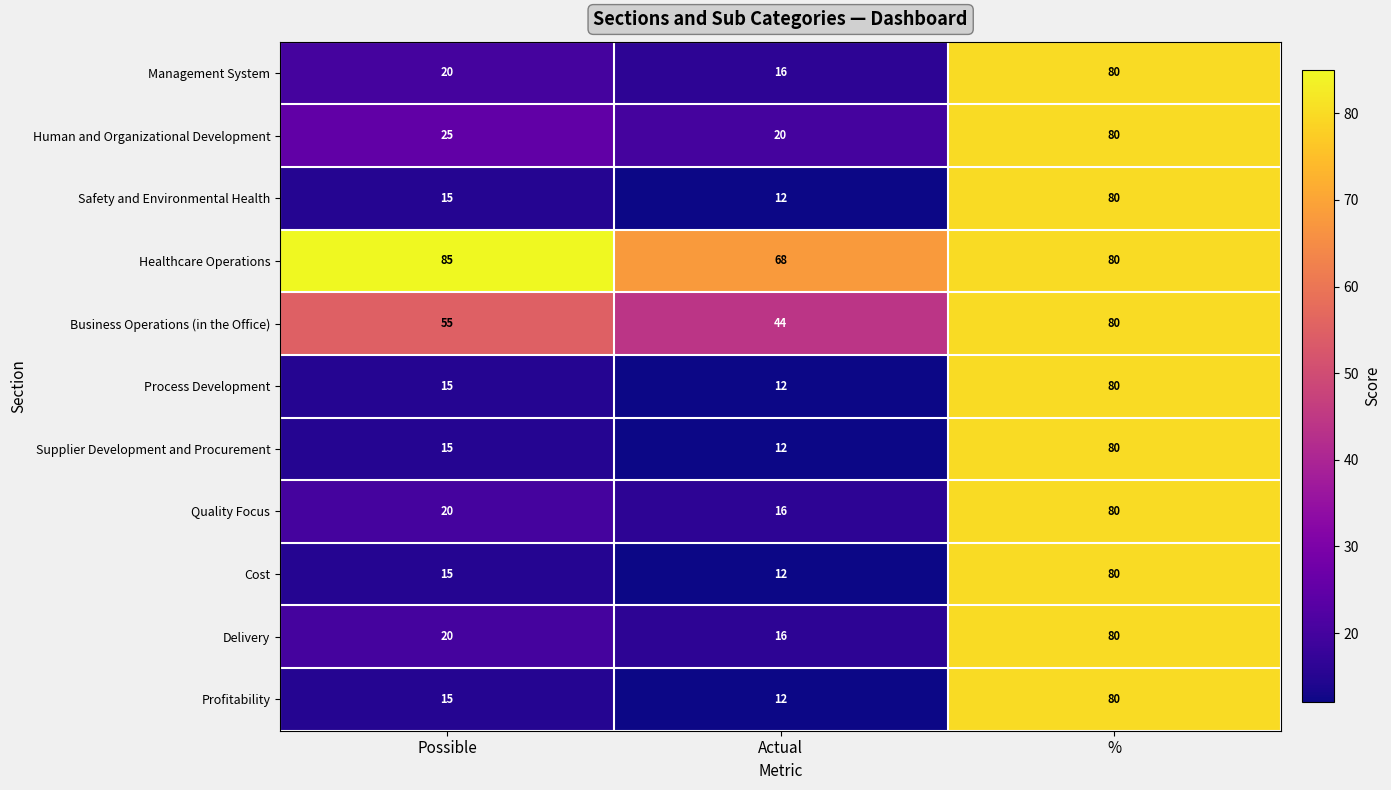

Which series changed the most between Possible and Actual?

Healthcare Operations